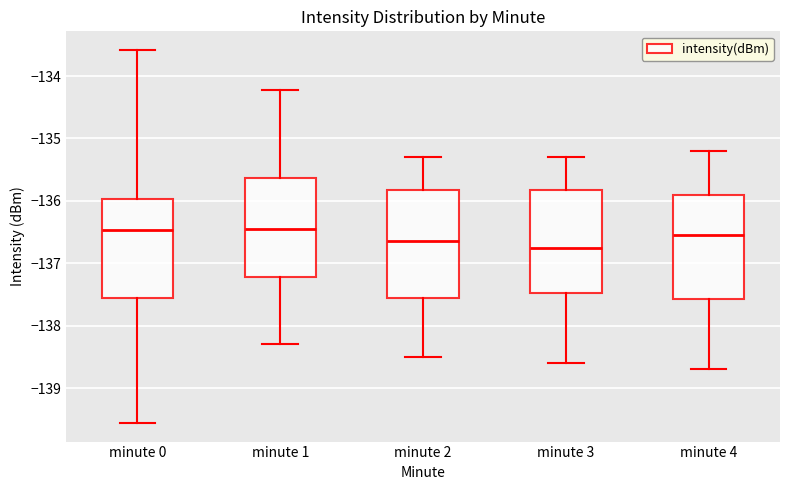

Reading left to right, transcribe this box plot: for each box, give where its median line is, the range the box spans, and where its two whiskers end, as read against the y-axis. The values are not printed on the chart, so give them approximately, as read against the axis.

minute 0: median -136.5, box -137.6 to -136.0, whiskers -139.6 to -133.6
minute 1: median -136.4, box -137.2 to -135.6, whiskers -138.3 to -134.2
minute 2: median -136.6, box -137.5 to -135.8, whiskers -138.5 to -135.3
minute 3: median -136.7, box -137.5 to -135.8, whiskers -138.6 to -135.3
minute 4: median -136.5, box -137.6 to -135.9, whiskers -138.7 to -135.2